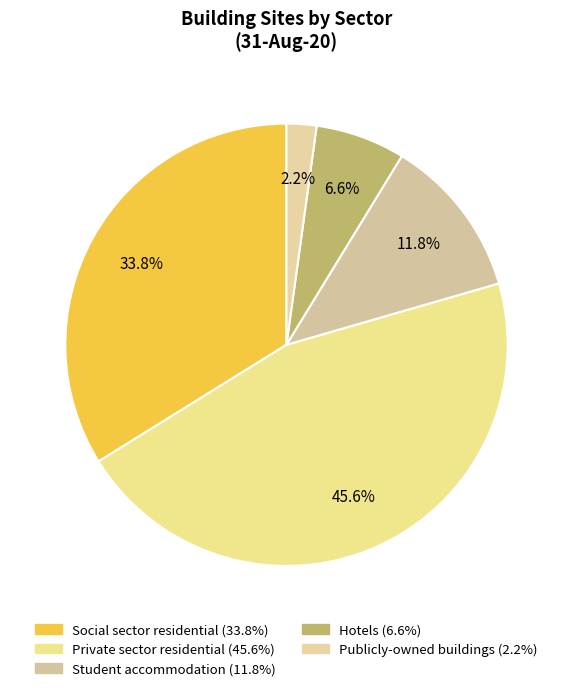

True or false: Student accommodation accounts for 4% of the total.

False